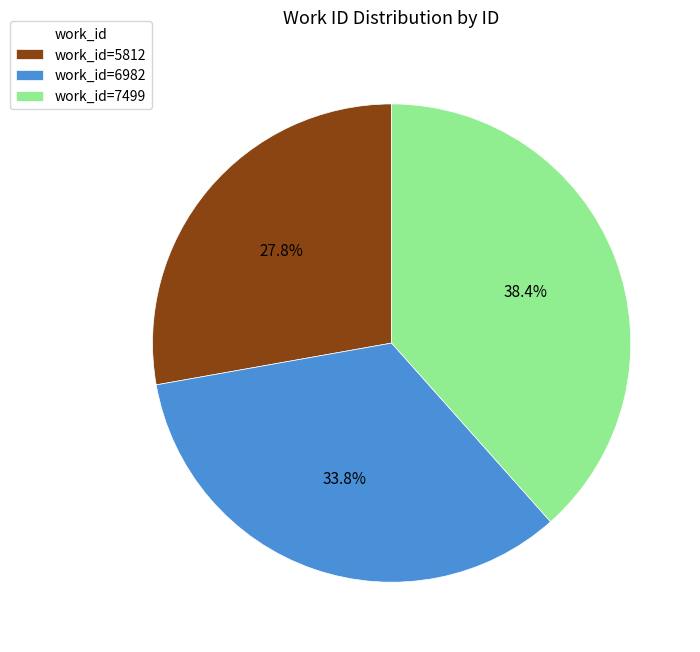

Which has a higher value, work_id=6982 or work_id=7499?

work_id=7499